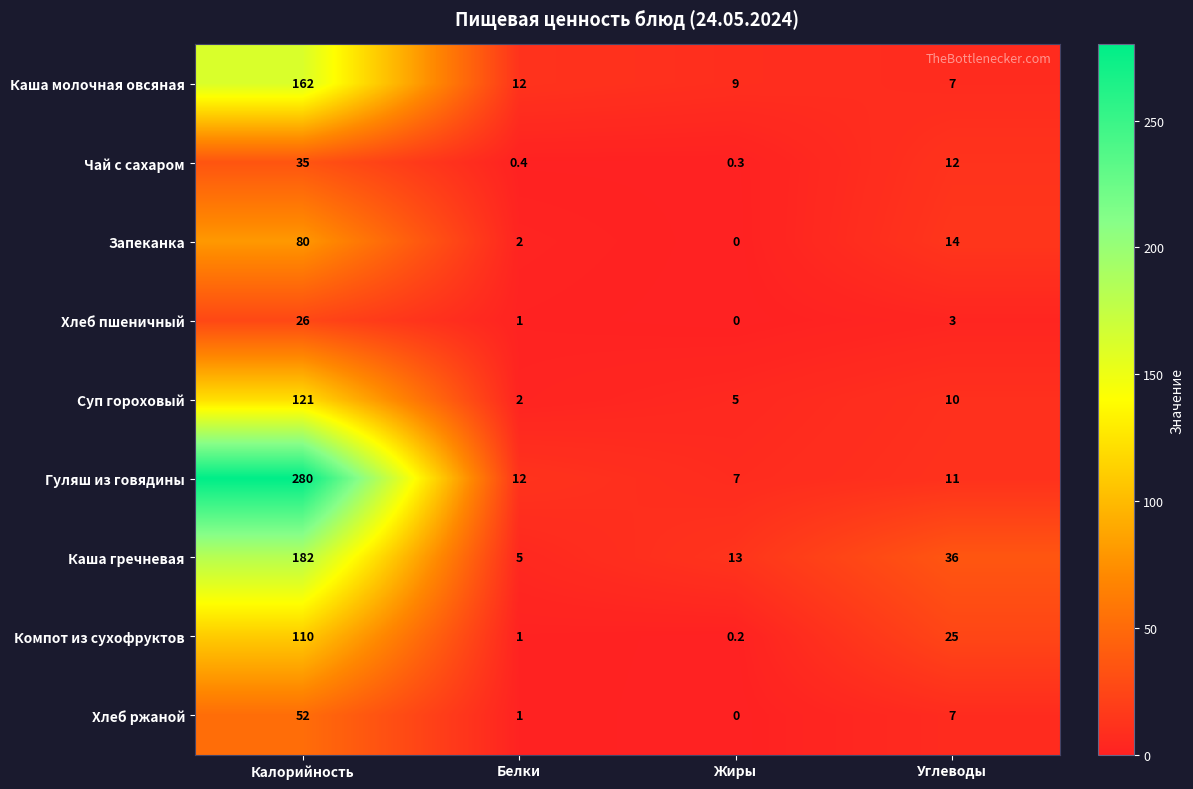

What is the spread (max minus min) of values at Калорийность?

254.0